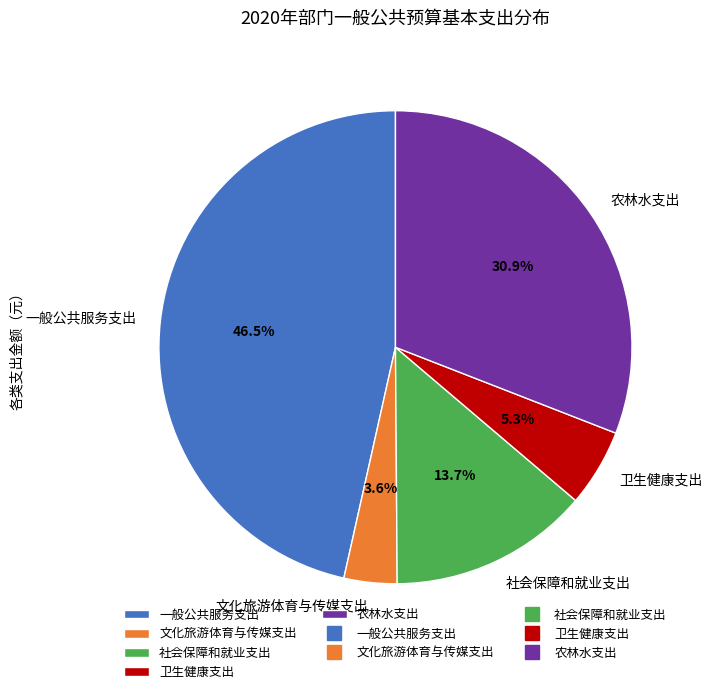

Rank the categories by value from lowest to highest.

文化旅游体育与传媒支出, 卫生健康支出, 社会保障和就业支出, 农林水支出, 一般公共服务支出